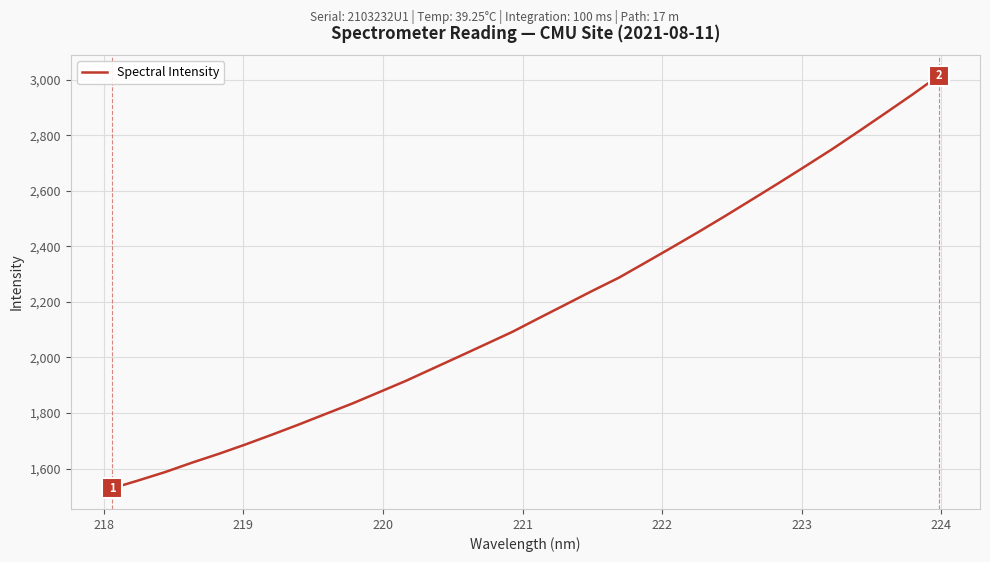

What is the maximum value shown in the chart?

3014.5